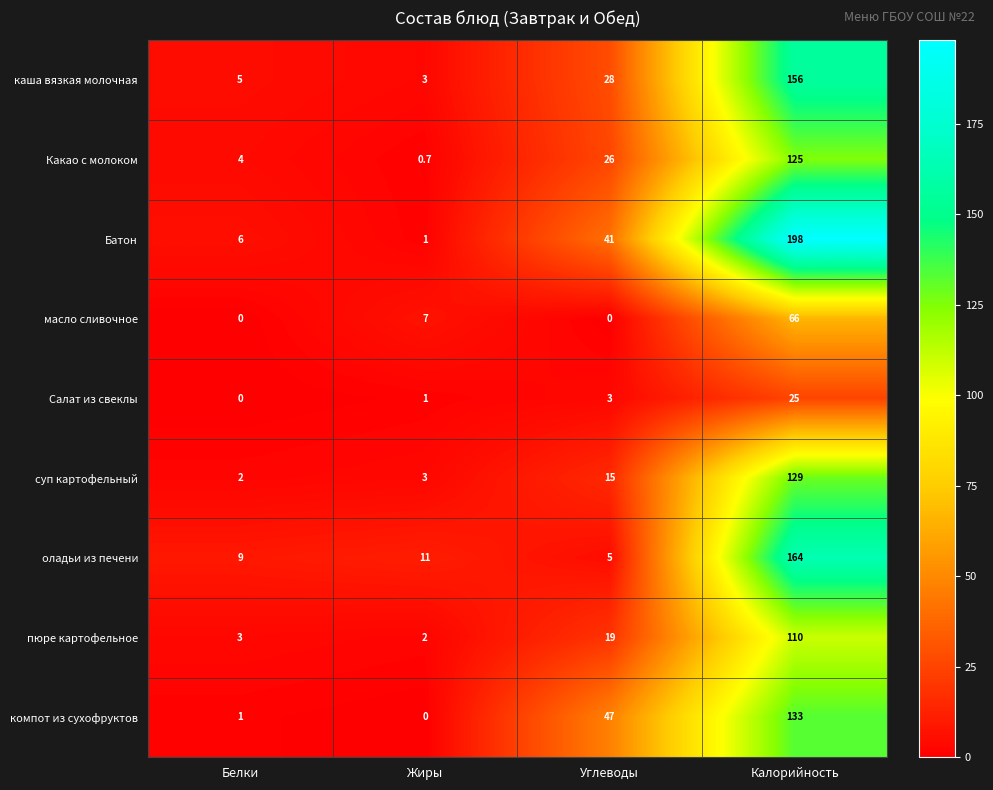

What is the difference between the maximum and minimum values in the оладьи из печени series?

159.0